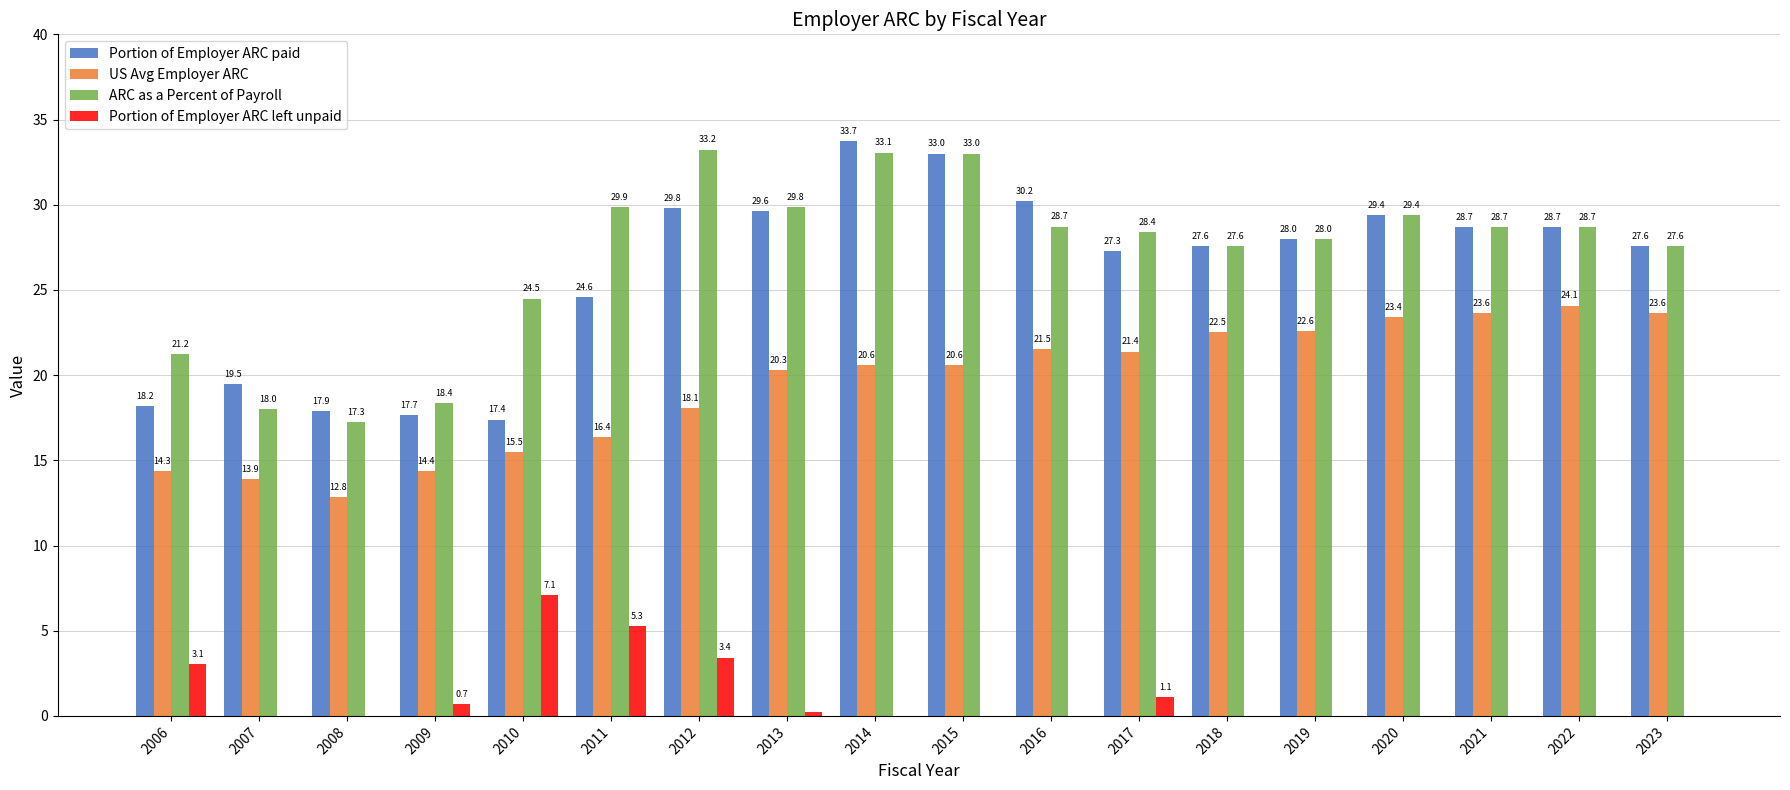

True or false: Portion of Employer ARC paid has a value of 10.9 at 2006.

False